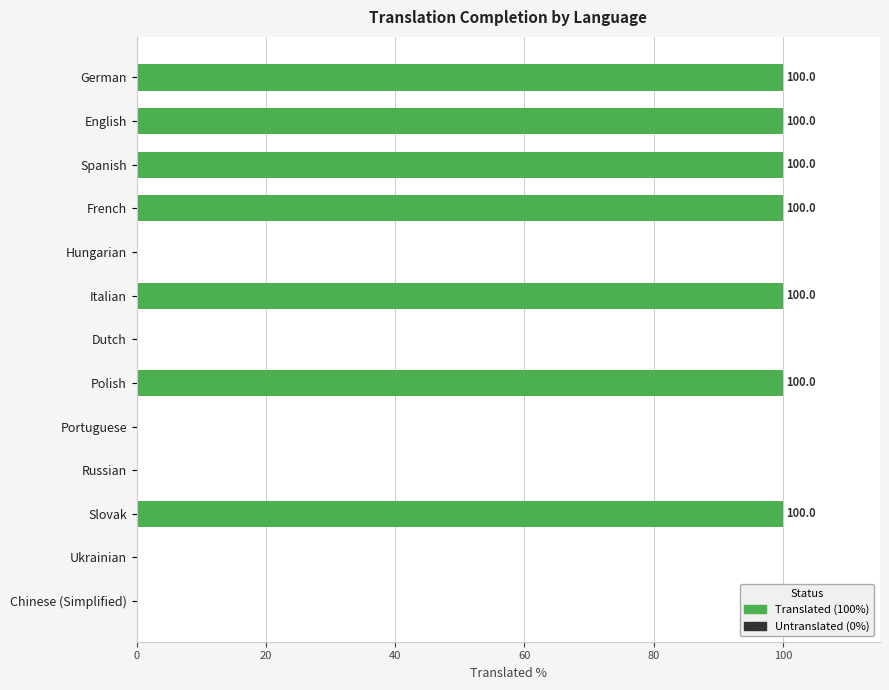

Reading top to bottom, transcribe all the data shown in this chart.

German=100	English=100	Spanish=100	French=100	Hungarian=0	Italian=100	Dutch=0	Polish=100	Portuguese=0	Russian=0	Slovak=100	Ukrainian=0	Chinese (Simplified)=0